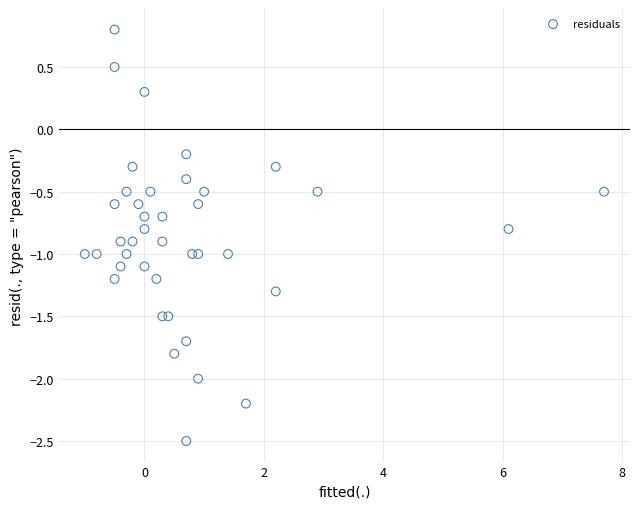

What is the range of X values (max minus min)?

8.7